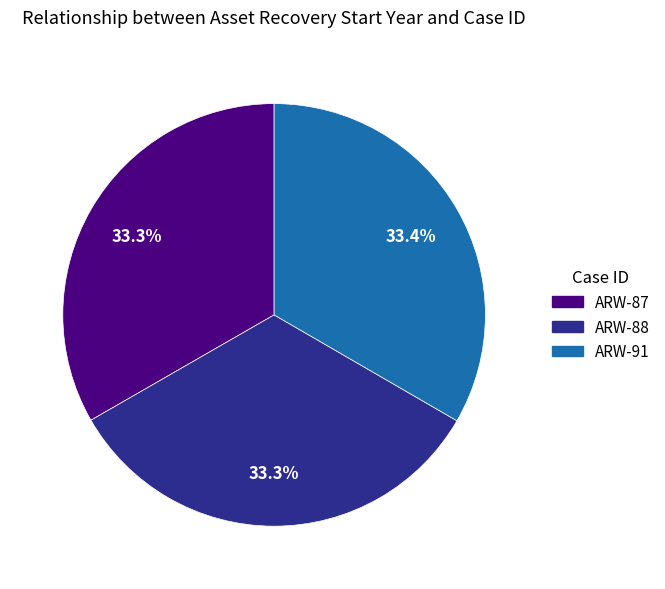

Approximately how many times larger is the value at ARW-88 compared to ARW-91?

1.0